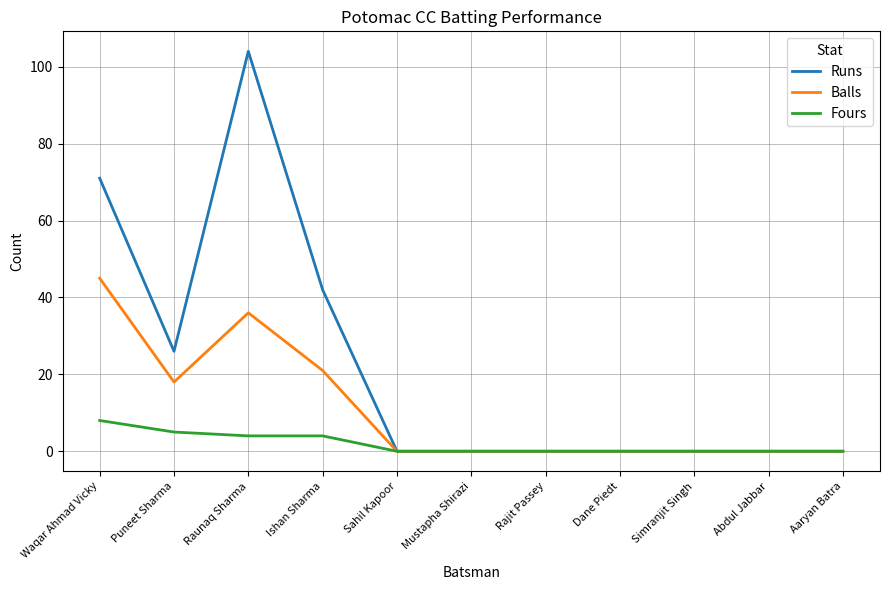

Reading left to right, list all the values displayed in this chart.

Runs: 71	26	104	42	0	0	0	0	0	0	0
Balls: 45	18	36	21	0	0	0	0	0	0	0
Fours: 8	5	4	4	0	0	0	0	0	0	0